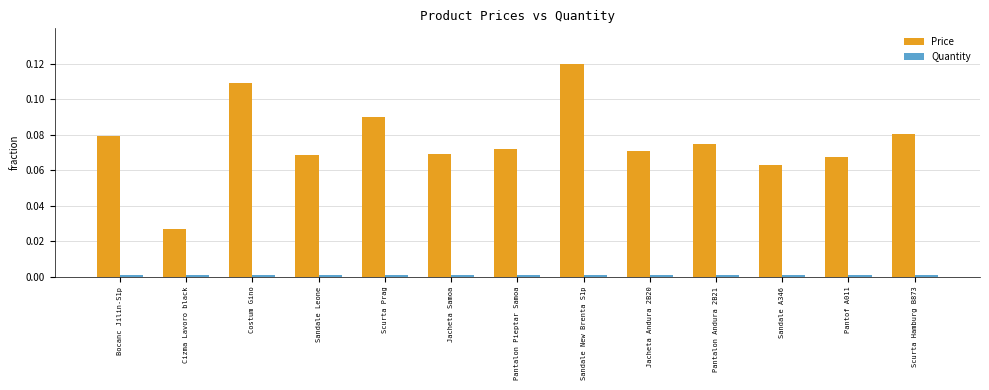

Which series has the widest spread of values?

Price